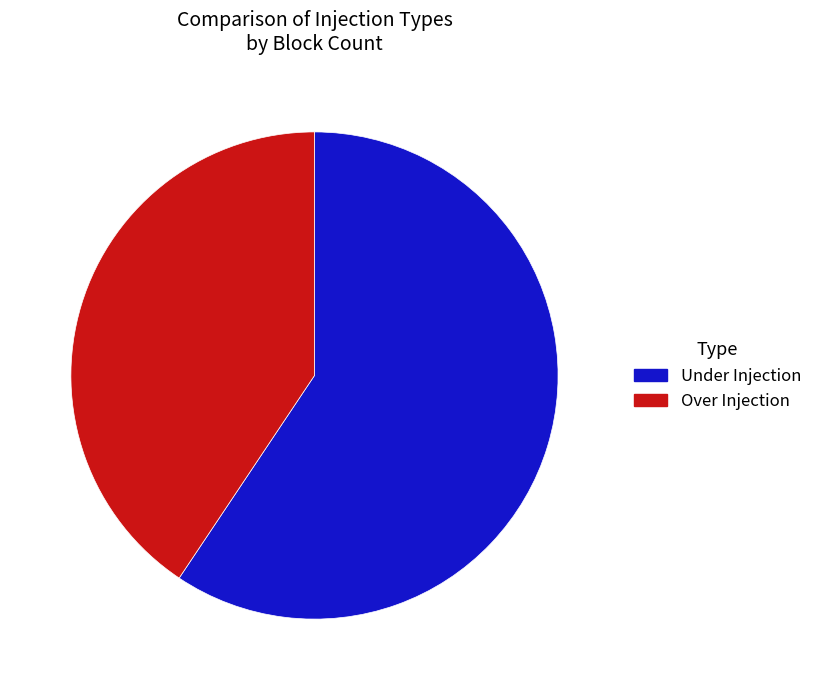

How many slices are in this pie chart?

2